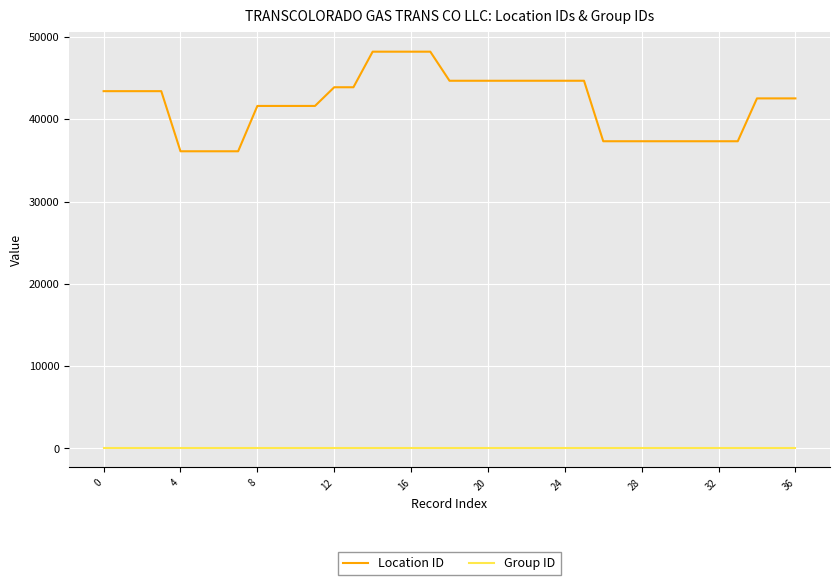

What is the difference between the maximum and minimum values in the Location ID series?

12103